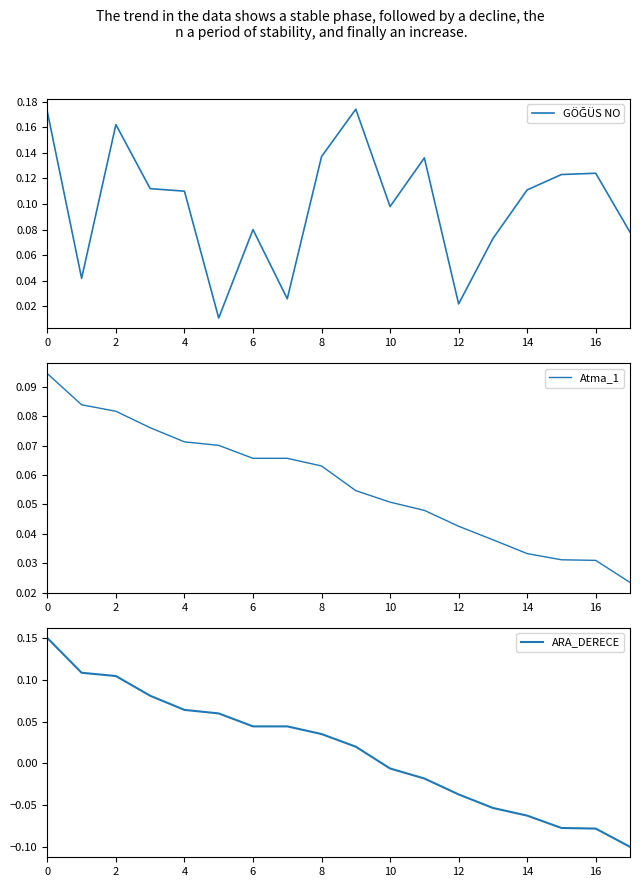

At which label is ARA_DERECE closest to 0?

10